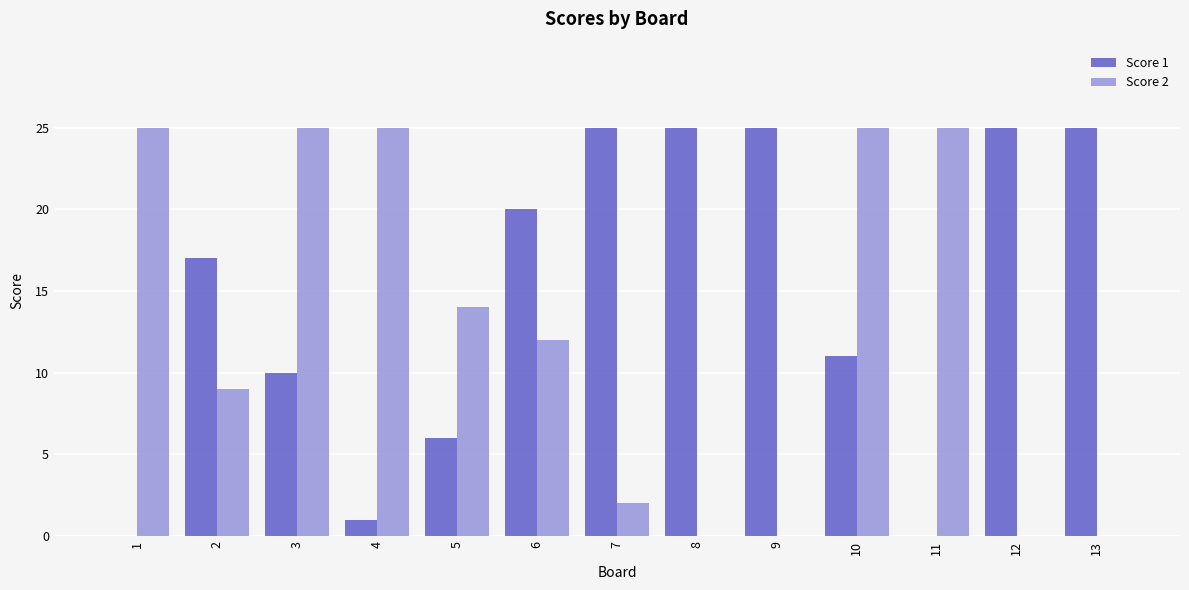

How many groups of bars are there?

13